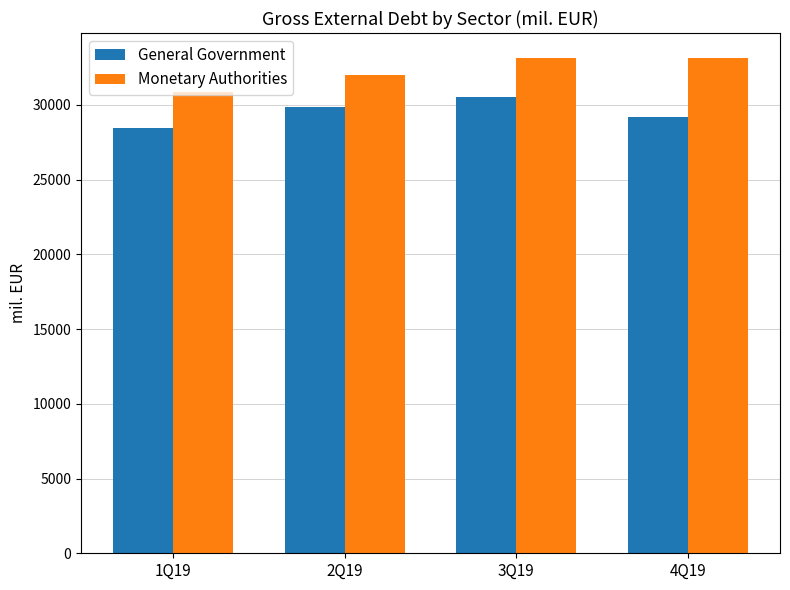

What is the minimum value shown in the chart?

28464.4